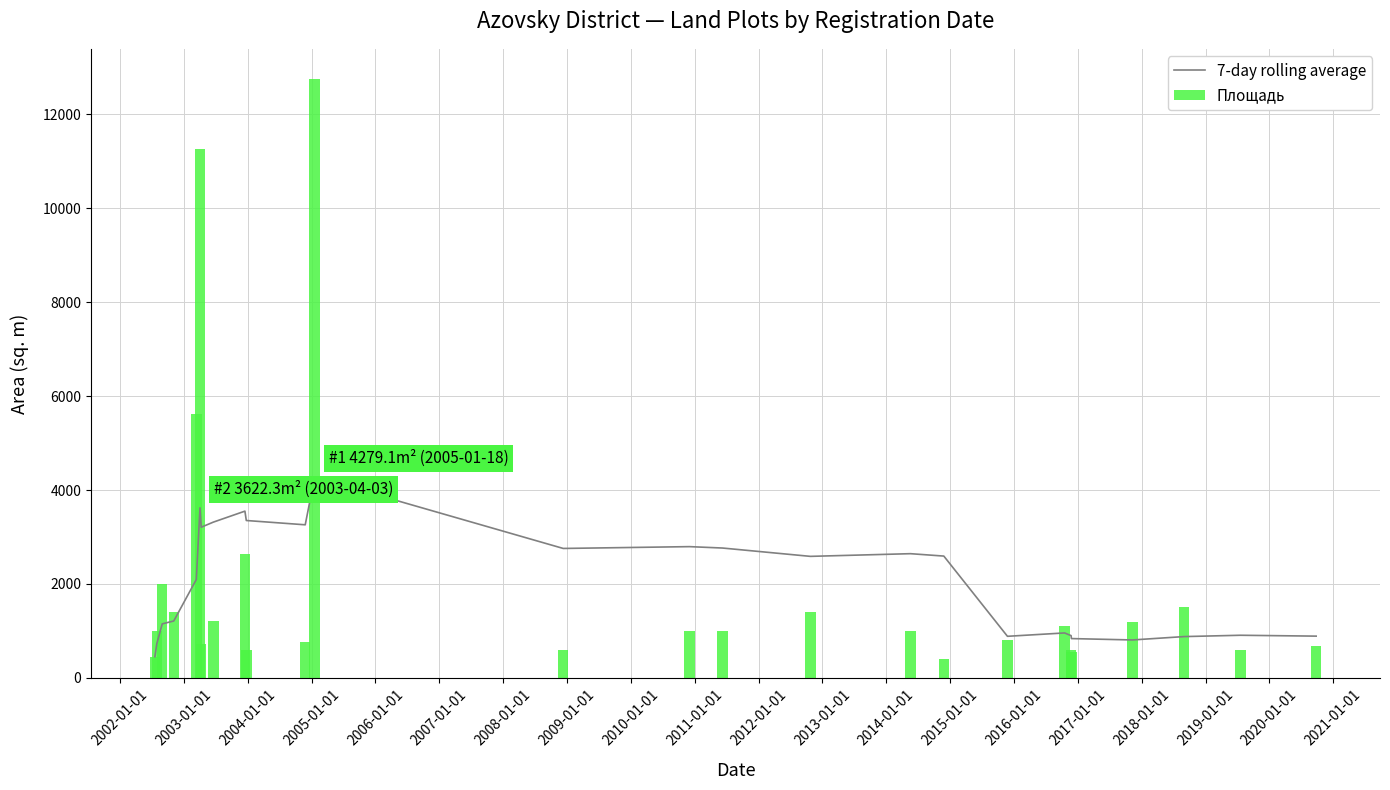

What is the average value of the Площадь series?

2033.3